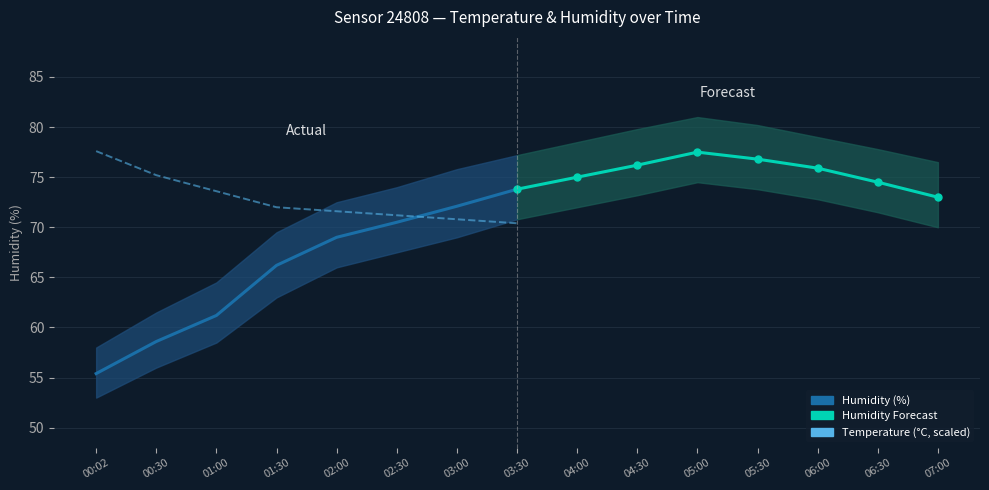

At which category is the sum across all series the highest?

03:30